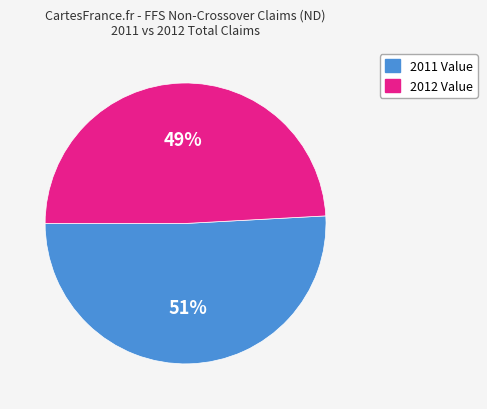

To the nearest percent, what is the difference between the largest and smallest slice percentages?

2%